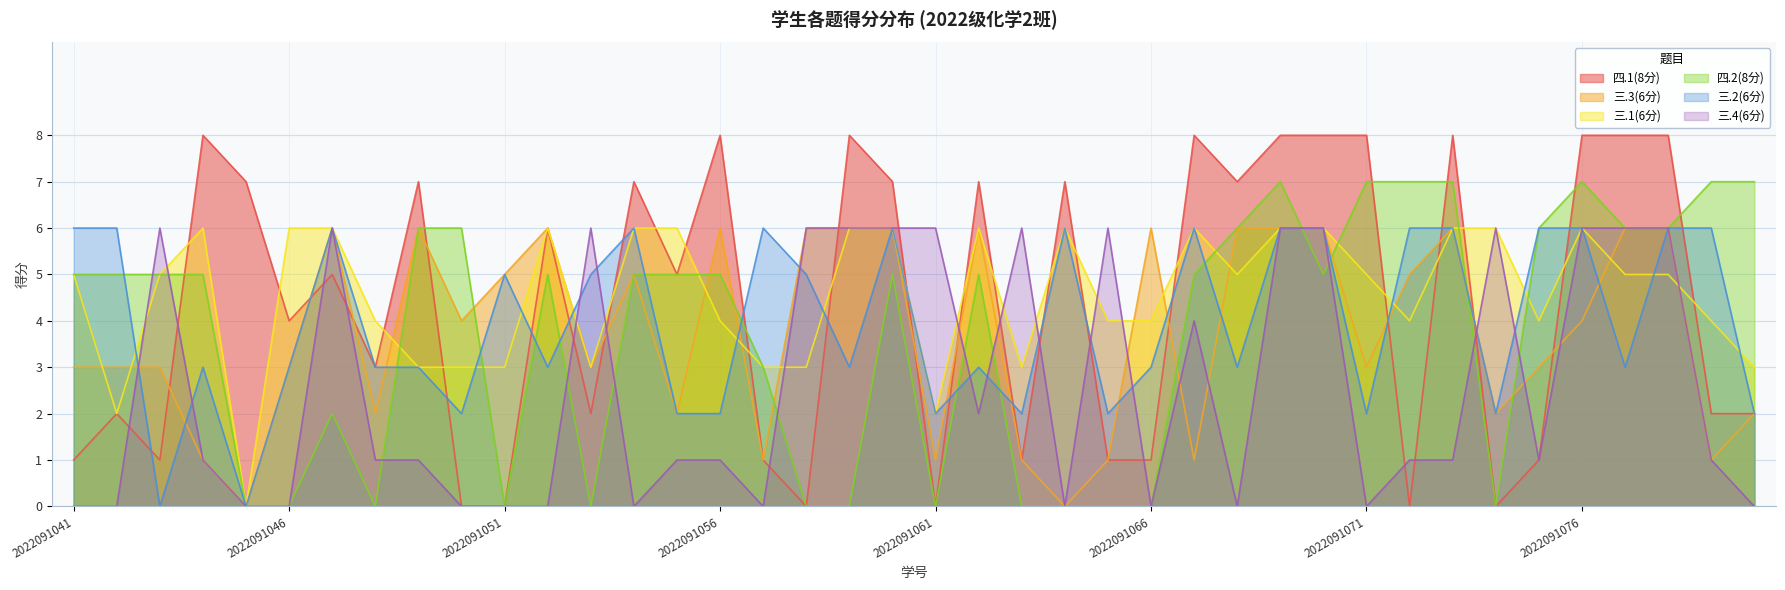

True or false: 三.2(6分) has a value of 10 at 2022091076.

False